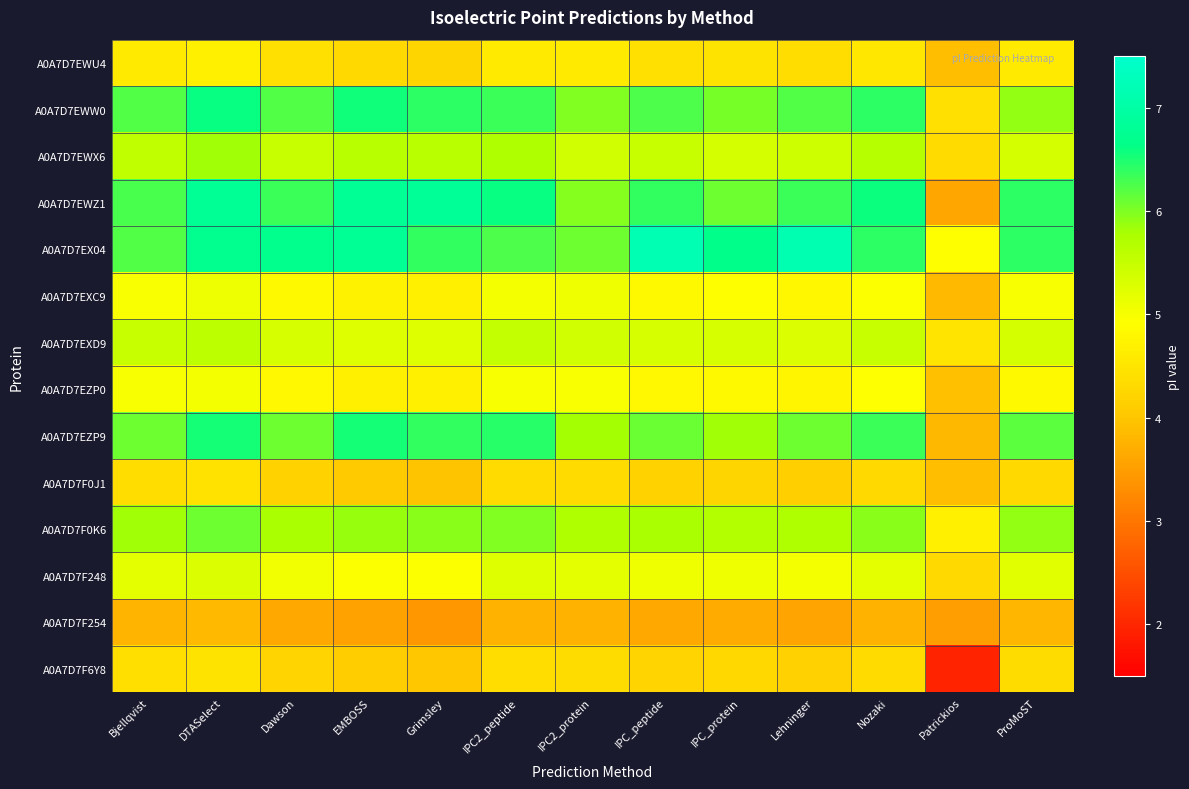

Reading left to right, what are all the values shown in this chart?

A0A7D7EWU4: Bjellqvist=4.6	DTASelect=4.7	Dawson=4.4	EMBOSS=4.3	Grimsley=4.2	IPC2_peptide=4.6	IPC2_protein=4.6	IPC_peptide=4.4	IPC_protein=4.5	Lehninger=4.4	Nozaki=4.5	Patrickios=3.9	ProMoST=4.6
A0A7D7EWW0: Bjellqvist=6.2	DTASelect=6.6	Dawson=6.2	EMBOSS=6.6	Grimsley=6.4	IPC2_peptide=6.4	IPC2_protein=6.0	IPC_peptide=6.2	IPC_protein=6.0	Lehninger=6.2	Nozaki=6.4	Patrickios=4.4	ProMoST=5.9
A0A7D7EWX6: Bjellqvist=5.6	DTASelect=5.8	Dawson=5.5	EMBOSS=5.6	Grimsley=5.6	IPC2_peptide=5.7	IPC2_protein=5.4	IPC_peptide=5.5	IPC_protein=5.3	Lehninger=5.4	Nozaki=5.7	Patrickios=4.3	ProMoST=5.4
A0A7D7EWZ1: Bjellqvist=6.3	DTASelect=6.8	Dawson=6.4	EMBOSS=6.8	Grimsley=6.8	IPC2_peptide=6.6	IPC2_protein=6.0	IPC_peptide=6.4	IPC_protein=6.1	Lehninger=6.4	Nozaki=6.6	Patrickios=3.6	ProMoST=6.4
A0A7D7EX04: Bjellqvist=6.2	DTASelect=6.7	Dawson=6.7	EMBOSS=6.8	Grimsley=6.4	IPC2_peptide=6.2	IPC2_protein=6.1	IPC_peptide=7.2	IPC_protein=6.7	Lehninger=7.2	Nozaki=6.4	Patrickios=4.9	ProMoST=6.4
A0A7D7EXC9: Bjellqvist=5.0	DTASelect=5.1	Dawson=4.8	EMBOSS=4.7	Grimsley=4.7	IPC2_peptide=5.0	IPC2_protein=5.1	IPC_peptide=4.9	IPC_protein=4.9	Lehninger=4.8	Nozaki=5.0	Patrickios=3.9	ProMoST=5.0
A0A7D7EXD9: Bjellqvist=5.5	DTASelect=5.6	Dawson=5.3	EMBOSS=5.3	Grimsley=5.3	IPC2_peptide=5.5	IPC2_protein=5.4	IPC_peptide=5.3	IPC_protein=5.3	Lehninger=5.3	Nozaki=5.5	Patrickios=4.5	ProMoST=5.3
A0A7D7EZP0: Bjellqvist=5.0	DTASelect=5.0	Dawson=4.8	EMBOSS=4.7	Grimsley=4.7	IPC2_peptide=5.0	IPC2_protein=5.0	IPC_peptide=4.8	IPC_protein=4.9	Lehninger=4.8	Nozaki=4.9	Patrickios=3.9	ProMoST=4.8
A0A7D7EZP9: Bjellqvist=6.1	DTASelect=6.5	Dawson=6.1	EMBOSS=6.5	Grimsley=6.4	IPC2_peptide=6.4	IPC2_protein=5.8	IPC_peptide=6.1	IPC_protein=5.8	Lehninger=6.1	Nozaki=6.3	Patrickios=3.8	ProMoST=6.2
A0A7D7F0J1: Bjellqvist=4.4	DTASelect=4.4	Dawson=4.2	EMBOSS=4.1	Grimsley=4.0	IPC2_peptide=4.3	IPC2_protein=4.3	IPC_peptide=4.2	IPC_protein=4.2	Lehninger=4.1	Nozaki=4.3	Patrickios=3.9	ProMoST=4.3
A0A7D7F0K6: Bjellqvist=5.8	DTASelect=6.1	Dawson=5.8	EMBOSS=5.9	Grimsley=5.9	IPC2_peptide=6.0	IPC2_protein=5.7	IPC_peptide=5.8	IPC_protein=5.7	Lehninger=5.7	Nozaki=5.9	Patrickios=4.7	ProMoST=5.9
A0A7D7F248: Bjellqvist=5.2	DTASelect=5.3	Dawson=5.1	EMBOSS=5.0	Grimsley=5.0	IPC2_peptide=5.3	IPC2_protein=5.2	IPC_peptide=5.1	IPC_protein=5.1	Lehninger=5.0	Nozaki=5.2	Patrickios=4.3	ProMoST=5.2
A0A7D7F254: Bjellqvist=3.8	DTASelect=3.9	Dawson=3.6	EMBOSS=3.5	Grimsley=3.4	IPC2_peptide=3.8	IPC2_protein=3.8	IPC_peptide=3.6	IPC_protein=3.7	Lehninger=3.6	Nozaki=3.8	Patrickios=3.5	ProMoST=3.8
A0A7D7F6Y8: Bjellqvist=4.4	DTASelect=4.5	Dawson=4.2	EMBOSS=4.1	Grimsley=4.0	IPC2_peptide=4.4	IPC2_protein=4.3	IPC_peptide=4.2	IPC_protein=4.3	Lehninger=4.2	Nozaki=4.3	Patrickios=2.0	ProMoST=4.3